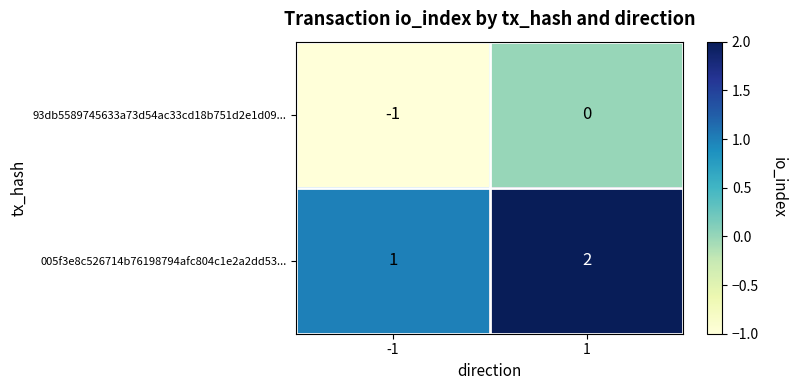

What is the sum of the 005f3e8c526714b76198794afc804c1e2a2dd53... values at 1 and -1?

3